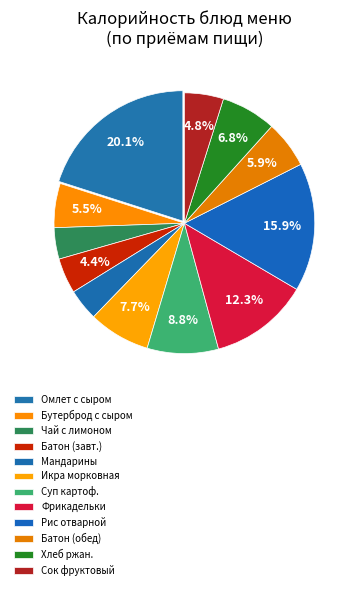

Which slice is the largest?

Омлет с сыром